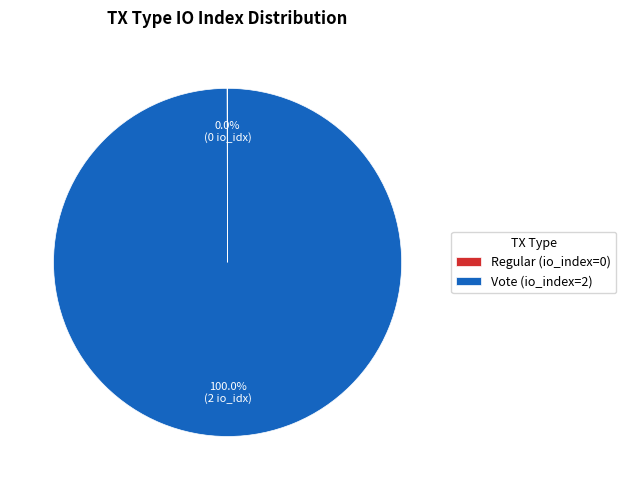

To the nearest percent, what is the average slice percentage?

50%